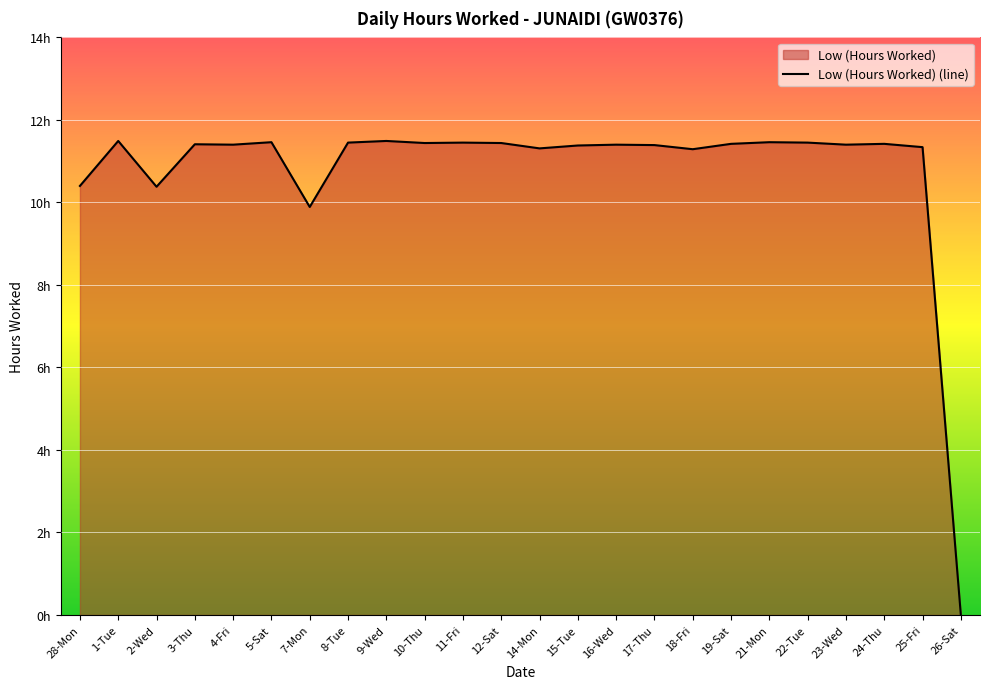

True or false: the data has more than 1 interior local peaks.

True